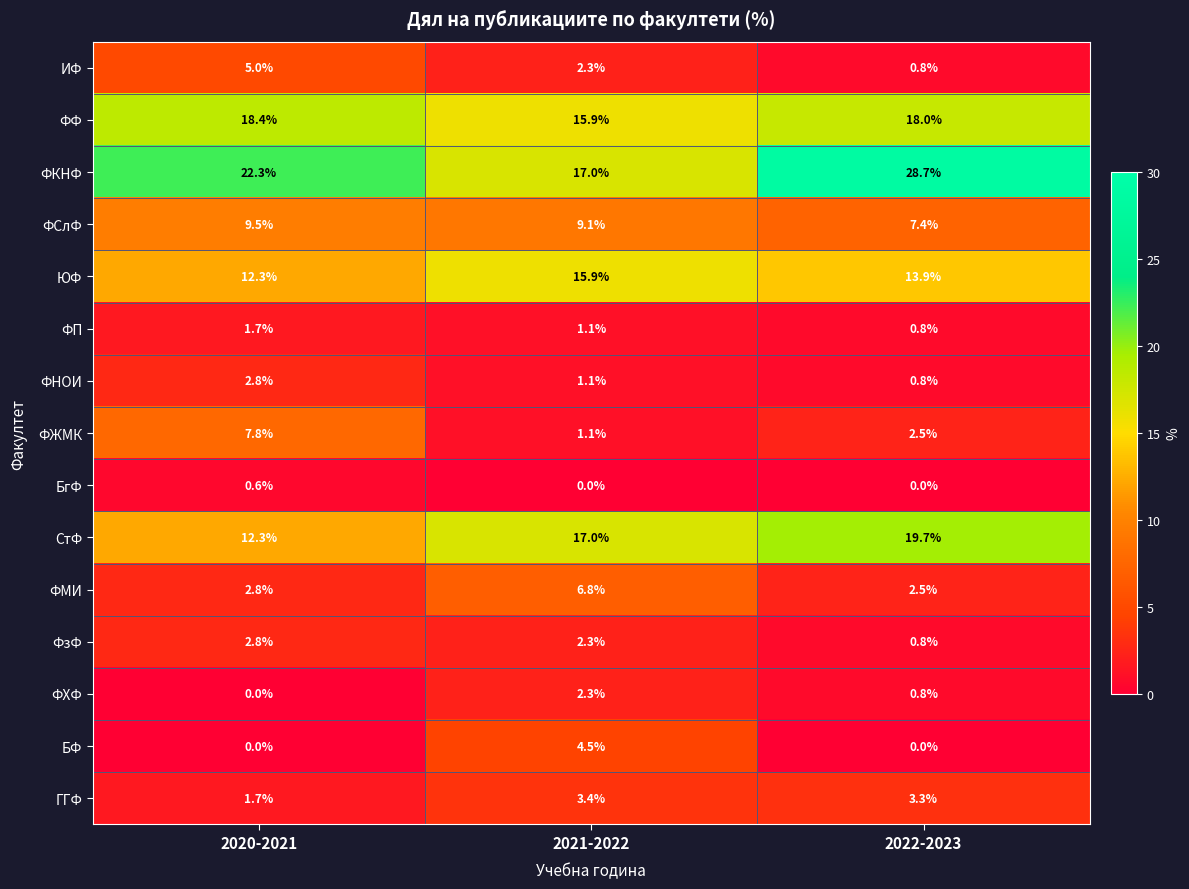

Where does the ФП series first go above 1?

2020-2021